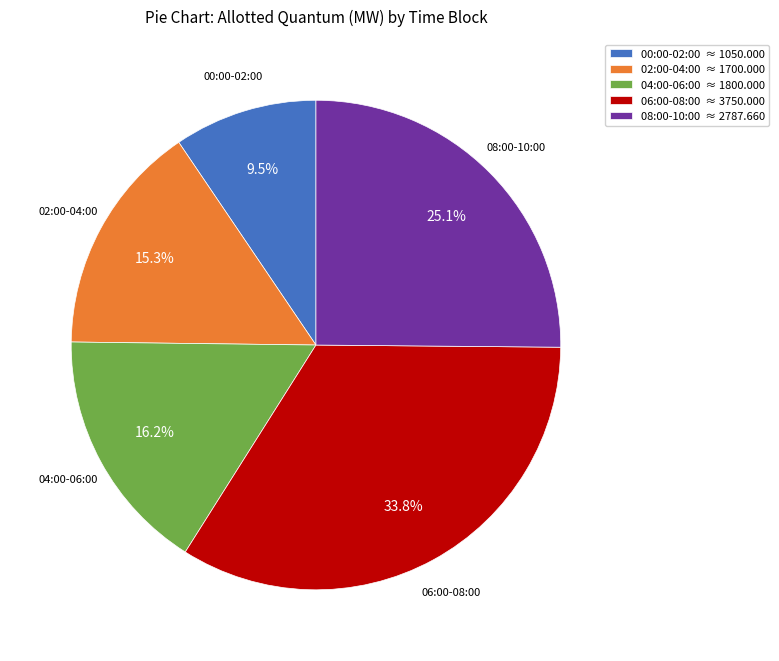

To the nearest percent, what is the difference between the largest and smallest slice percentages?

24%